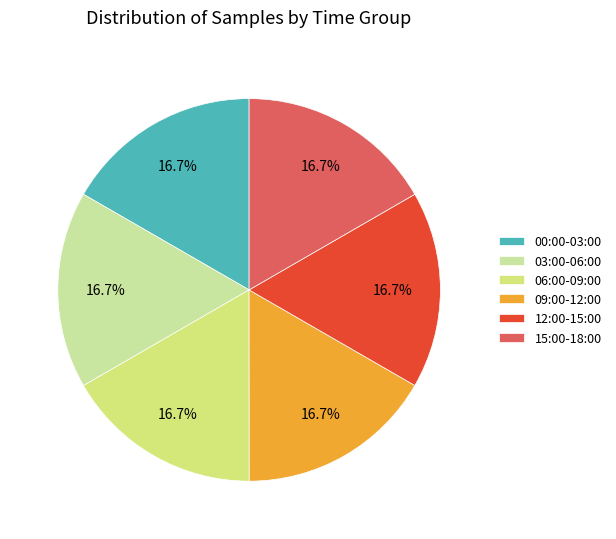

How many segments does this pie chart have?

6